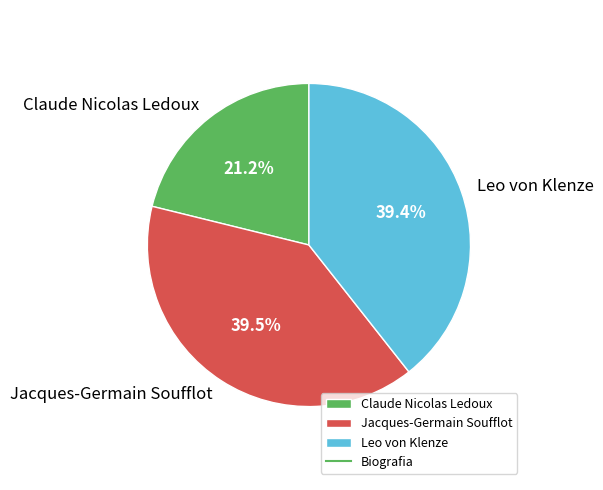

Is the sum of Jacques-Germain Soufflot and Claude Nicolas Ledoux greater than half?

Yes